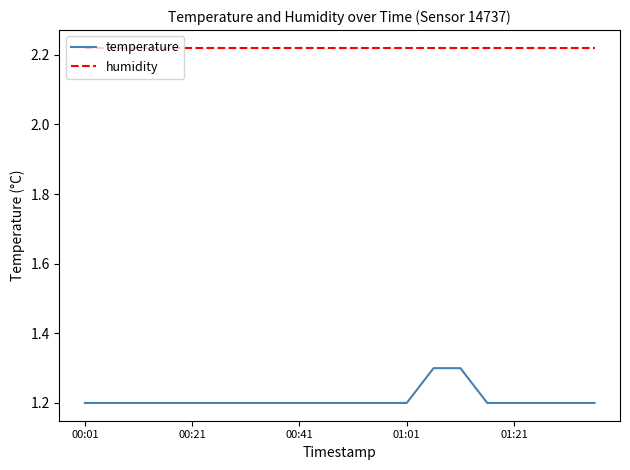

Rank the series by their average value, from highest to lowest.

humidity, temperature